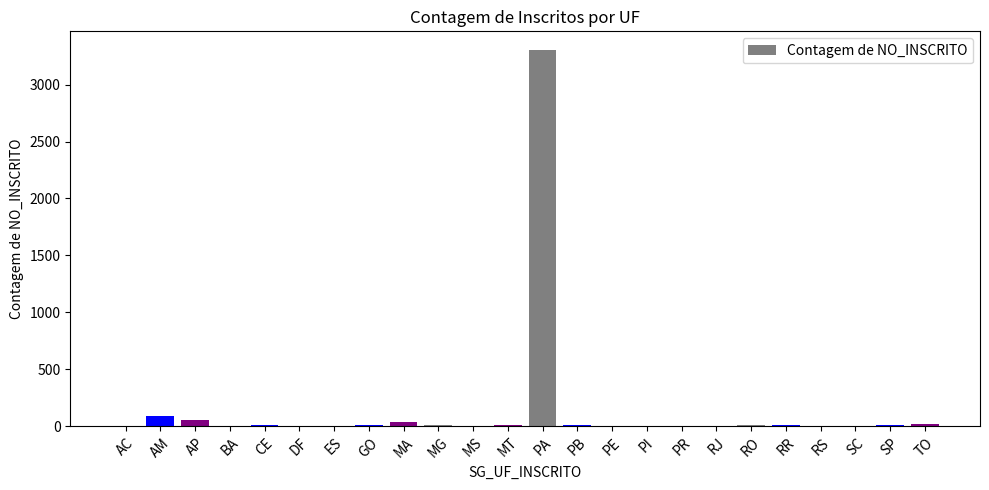

Between PR and AM, which is larger?

AM